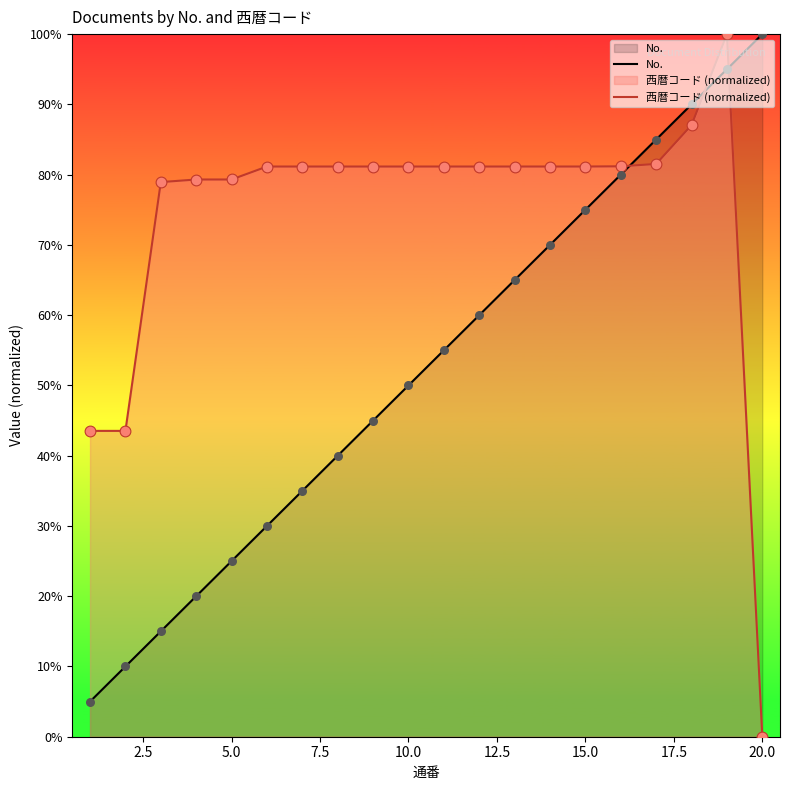

Which series has the largest total across all categories?

西暦コード (normalized)